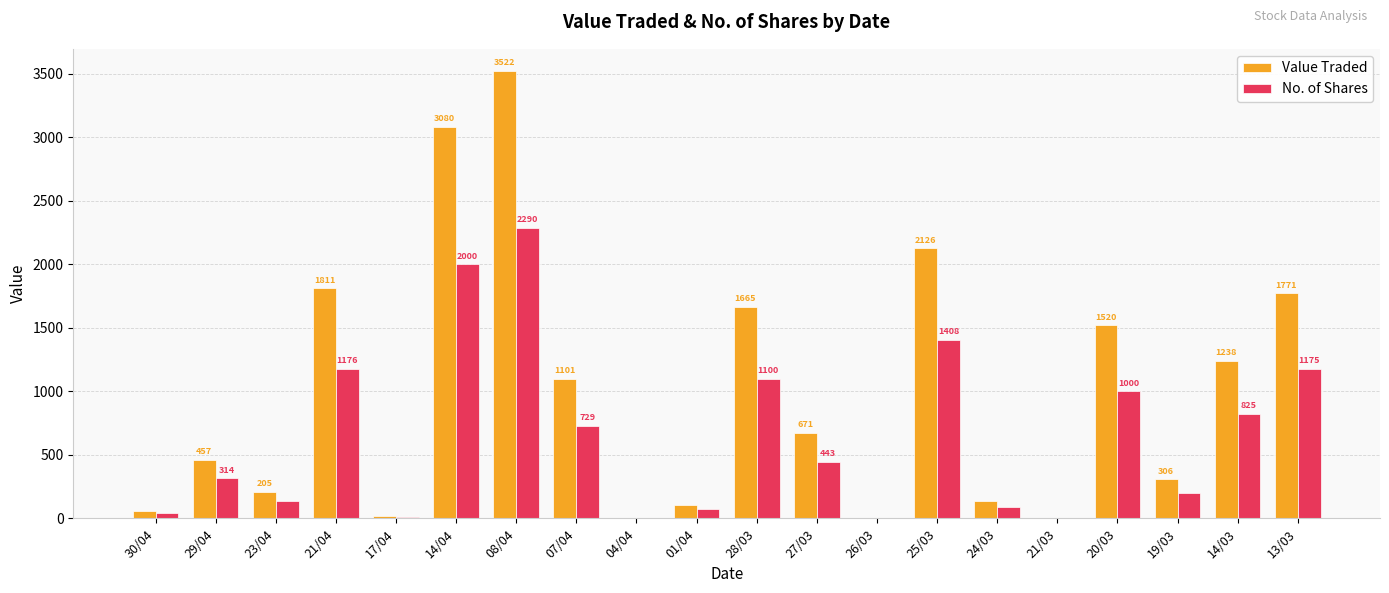

True or false: Value Traded has a value of 60 at 30/04.

True